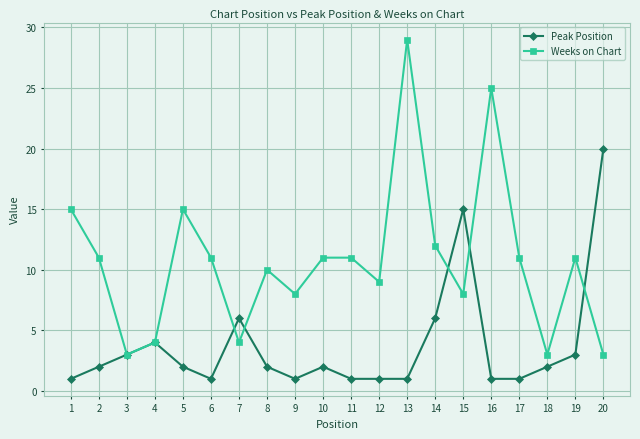

What are all the series names shown in the legend?

Peak Position, Weeks on Chart